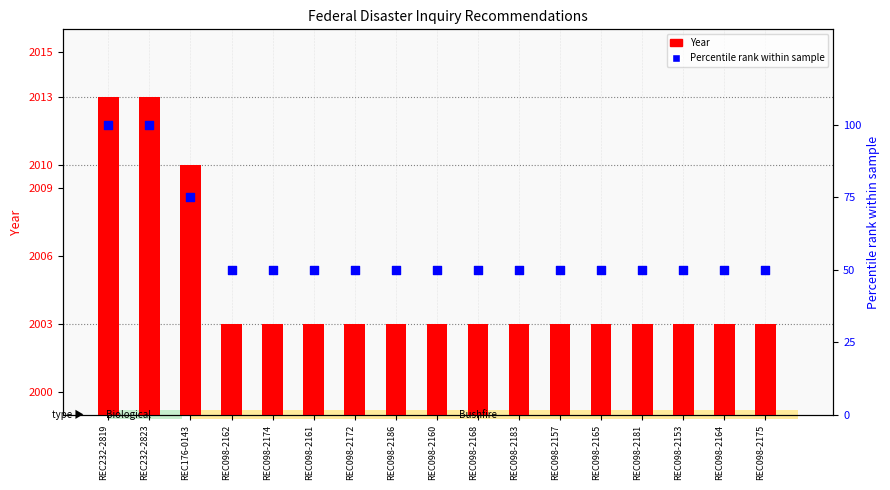

Which series contains the lowest Y value?

Percentile rank within sample